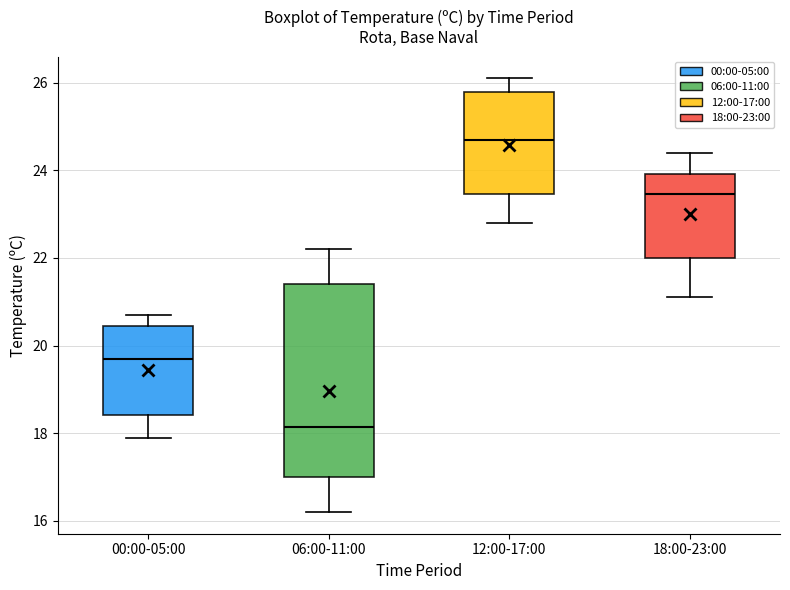

Comparing the boxes themselves (not the whiskers), which one is the tallest?

06:00-11:00